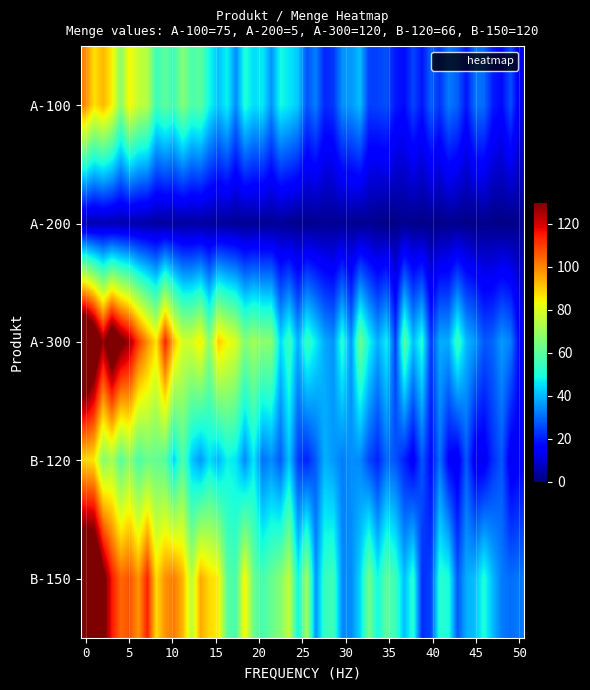

What is the sum of all A-100 values?

375